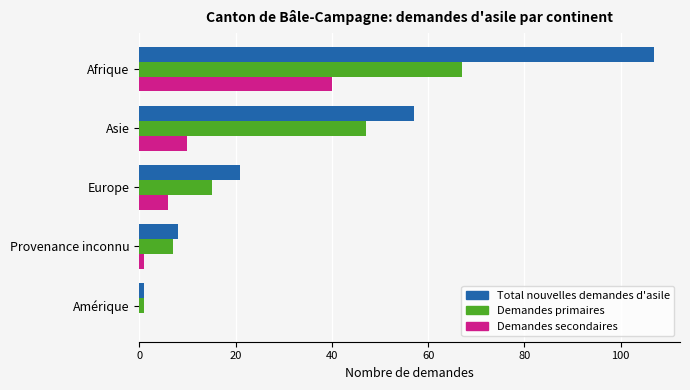

What is the average value of the Demandes secondaires series?

11